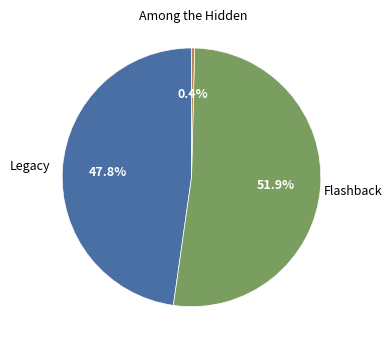

Does any single category account for the majority?

Yes